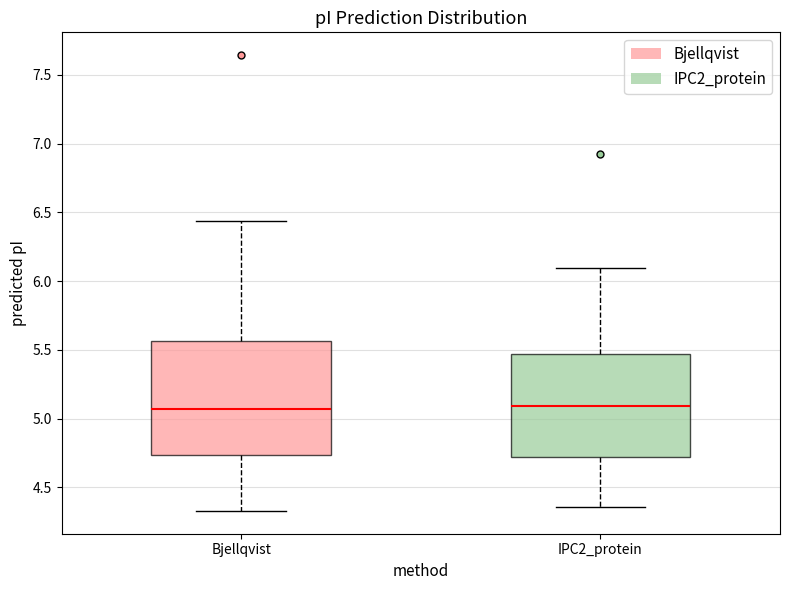

Reading left to right, read every box against the y-axis: the position of its median line, the range the box covers, and the ends of its whiskers. The values are not printed on the chart, so give them approximately, as read against the axis.

Bjellqvist: median 5.05, box 4.75 to 5.55, whiskers 4.35 to 6.45
IPC2_protein: median 5.10, box 4.70 to 5.45, whiskers 4.35 to 6.10